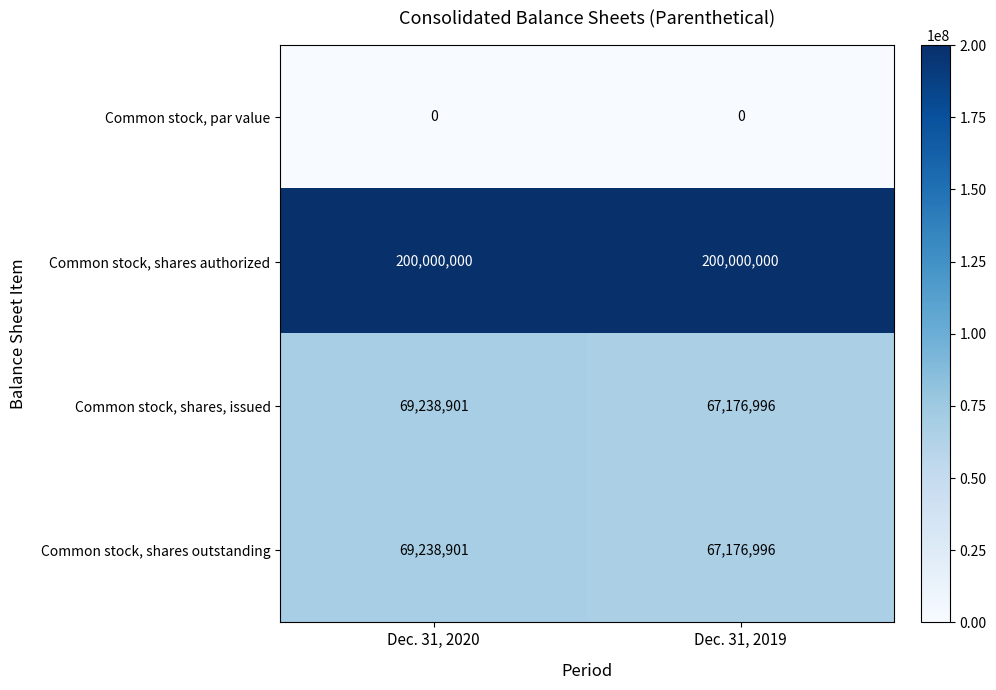

Reading right to left, extract all data points from this chart.

Common stock, par value: 0	0
Common stock, shares authorized: 200000000	200000000
Common stock, shares, issued: 67176996	69238901
Common stock, shares outstanding: 67176996	69238901